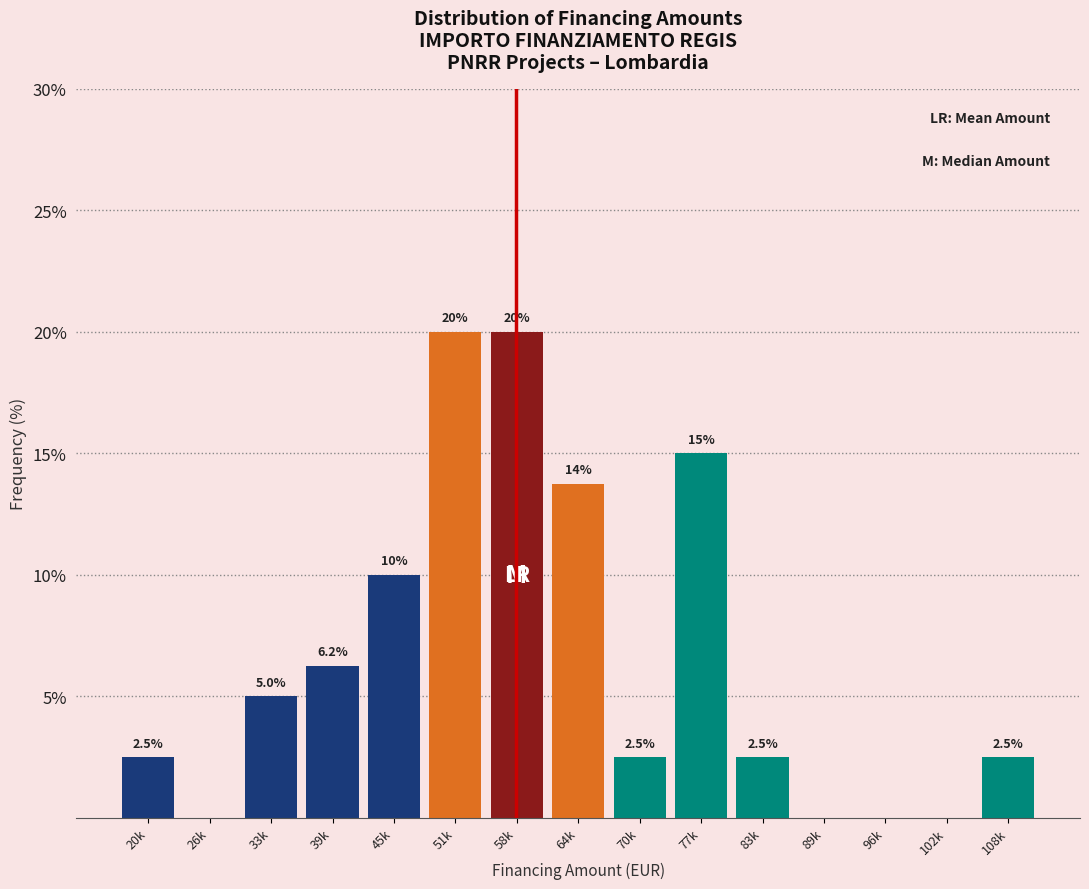

Where is the data nearest to the value 10?

45k